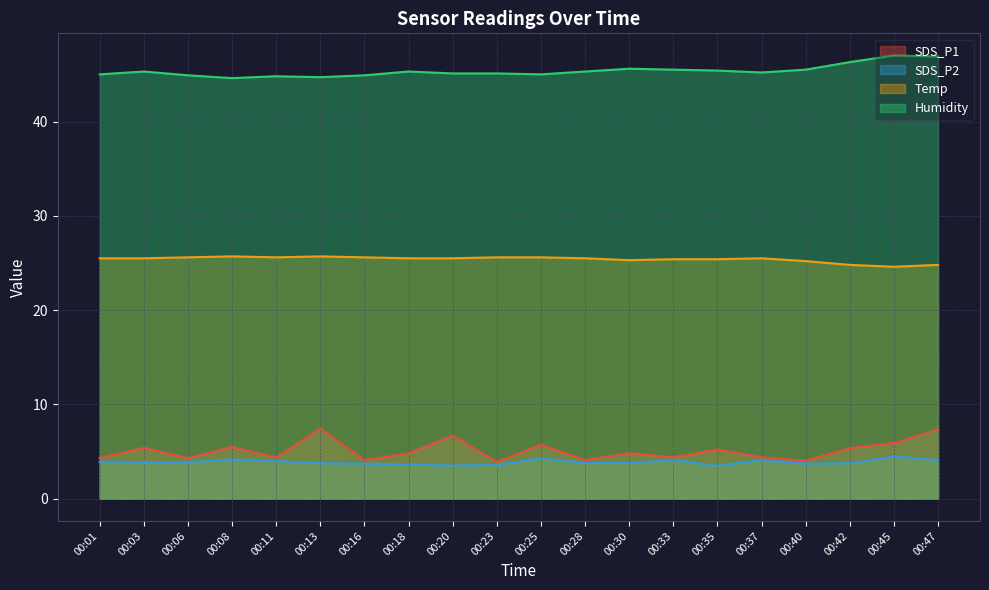

At which category does the chart reach its peak across all series?

00:45